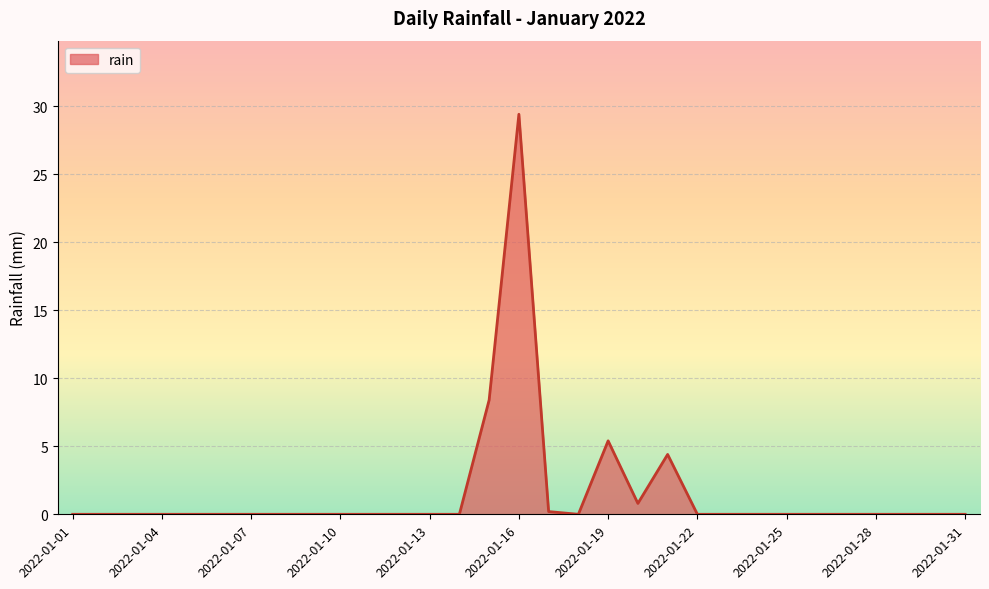

Does the chart display data point markers on the line(s)?

No